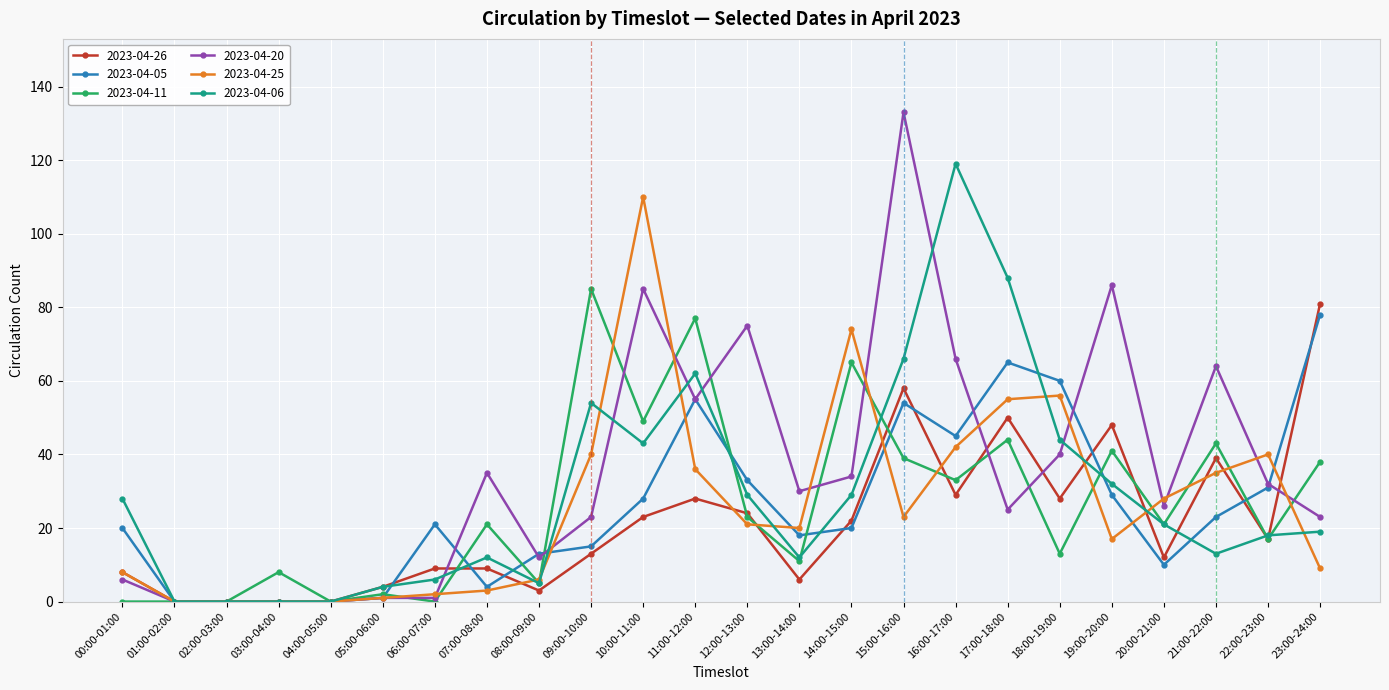

True or false: 2023-04-20 and 2023-04-05 intersect in this chart.

True